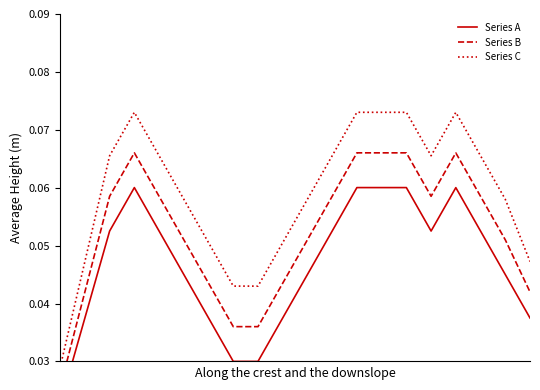

The Series A series shows 0.1 at 11. True or false?

True